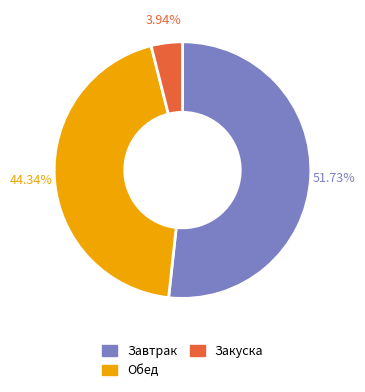

Does any single category account for the majority?

Yes